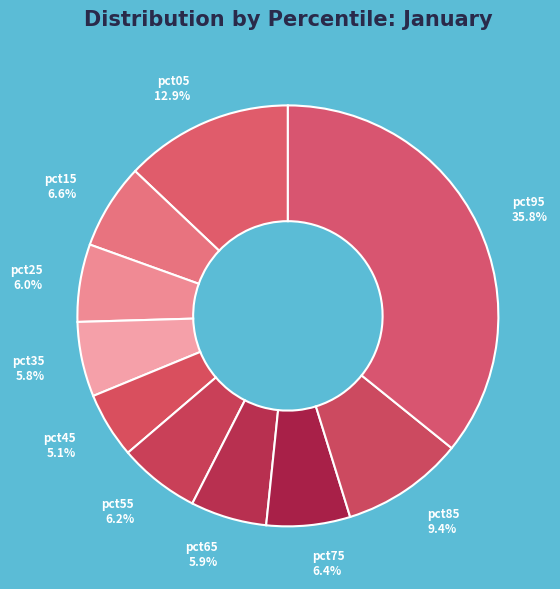

What portion of the pie excludes pct95?

64.2%